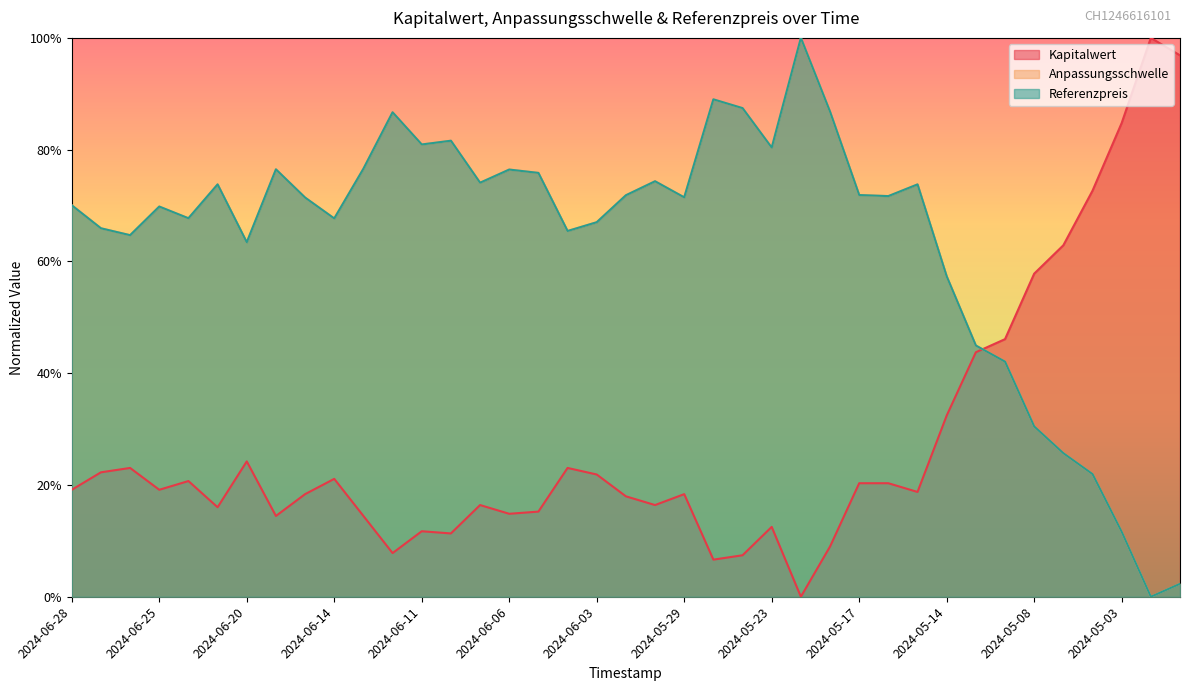

How many series are shown in this chart?

3